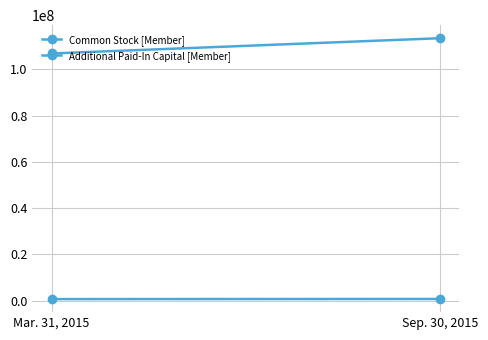

The value of Additional Paid-In Capital [Member] at Sep. 30, 2015 is 113525265. True or false?

True